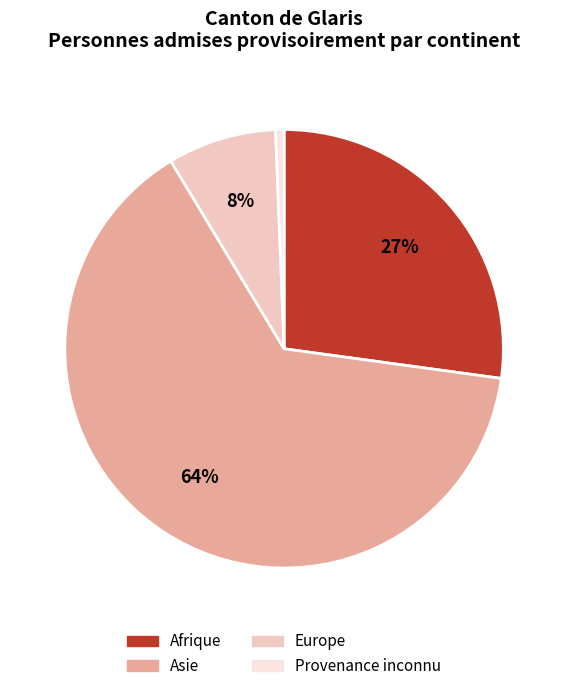

Is there a majority slice in this chart?

Yes